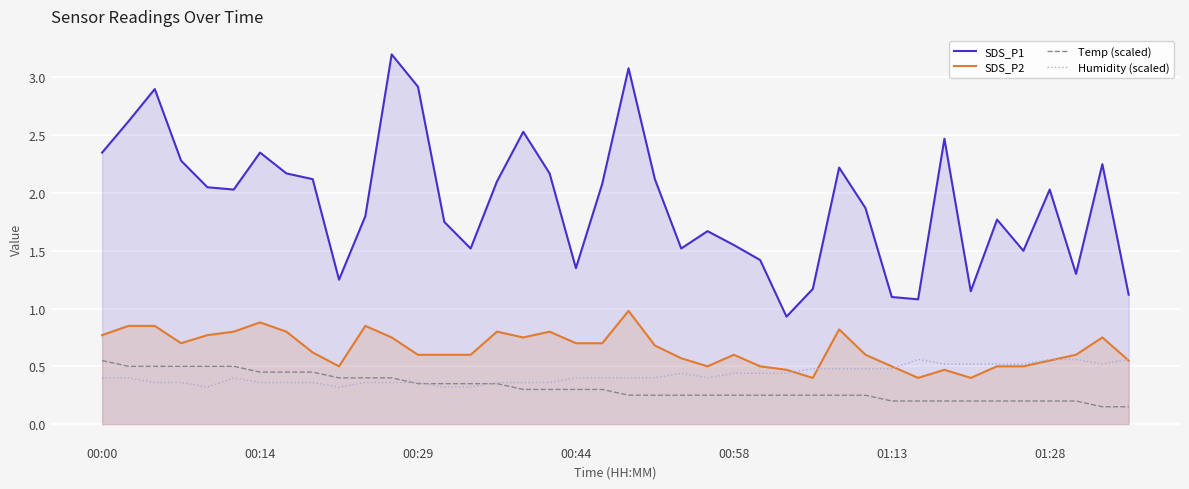

Which series has the largest range (max minus min)?

SDS_P1